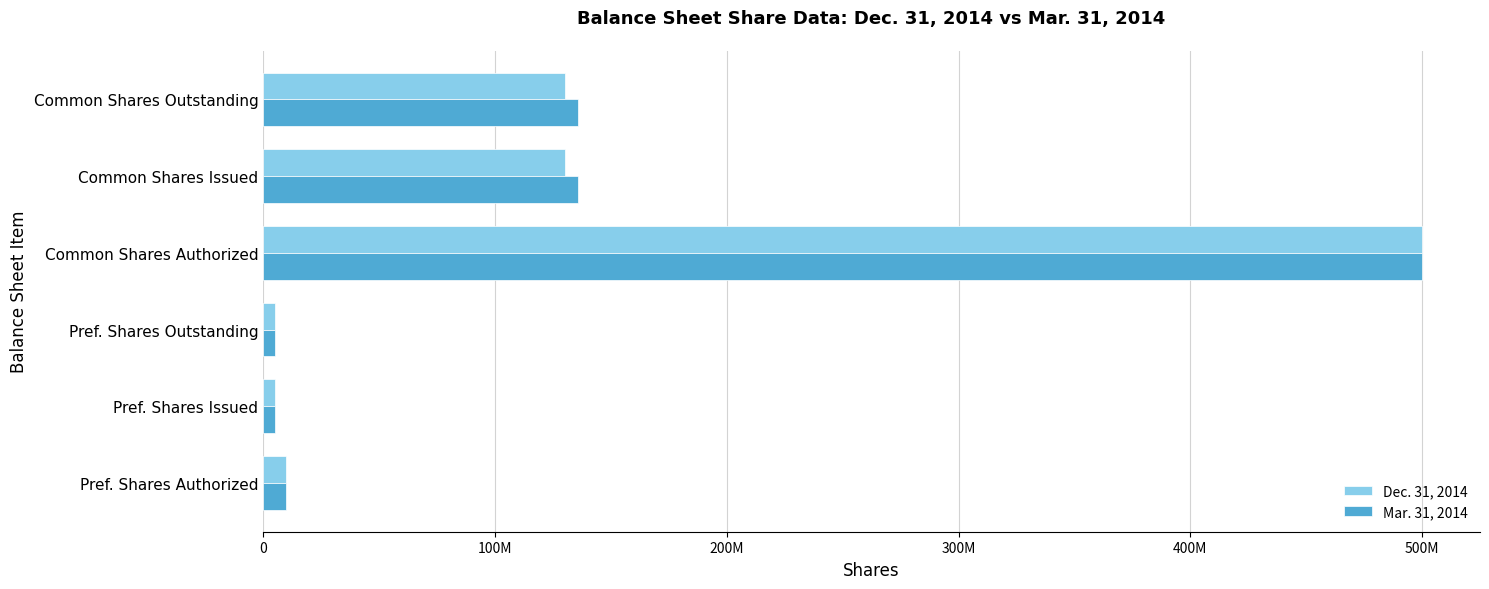

What are all the series names shown in the legend?

Dec. 31, 2014, Mar. 31, 2014